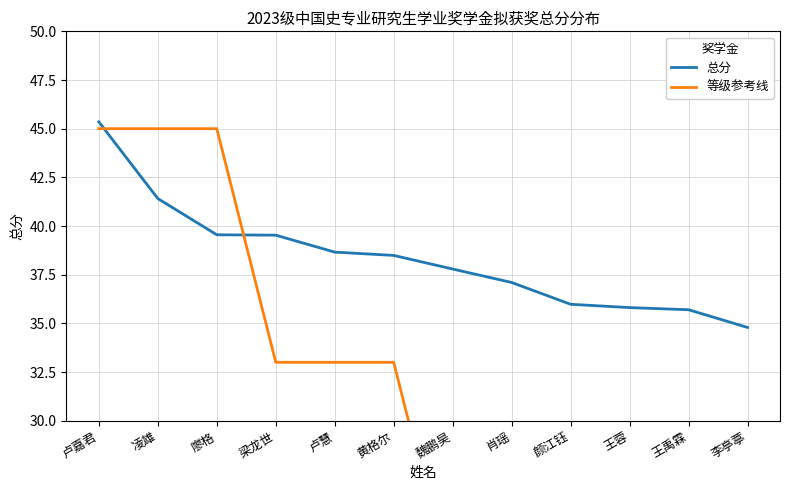

What is the average value of the 总分 series?

38.3